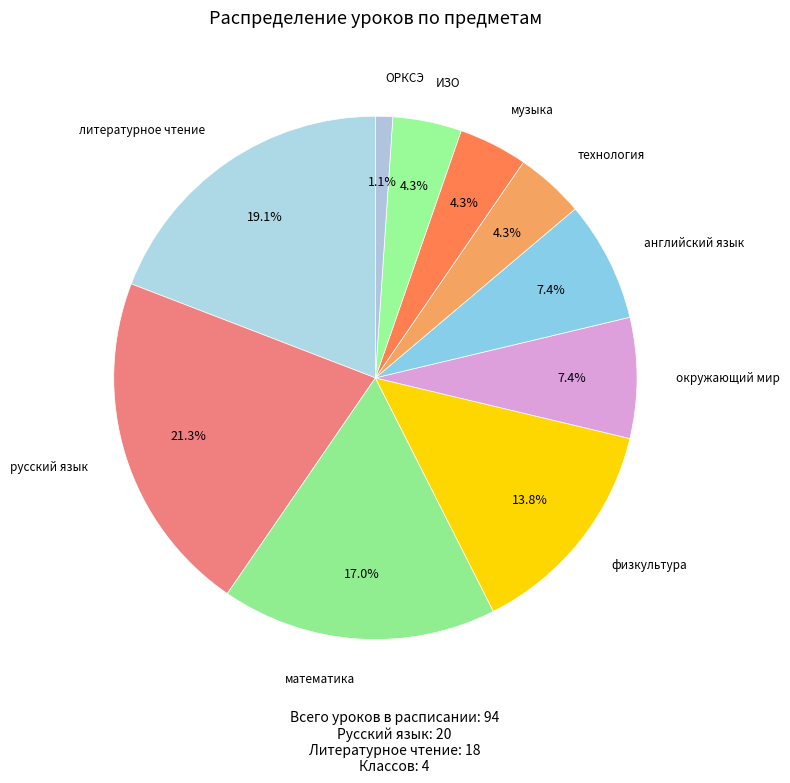

How many slices are in this pie chart?

10